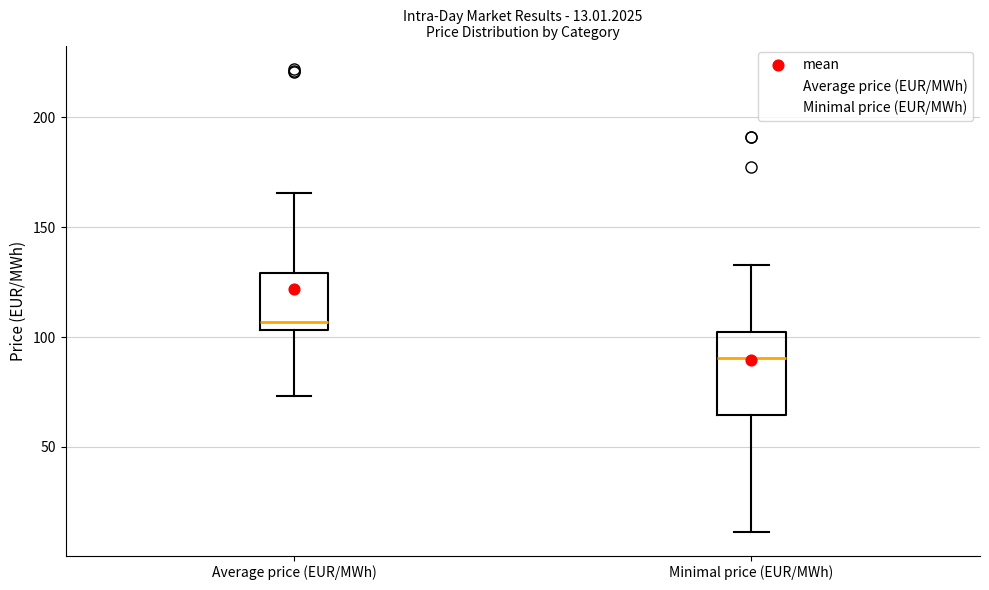

Which box is the tallest, from its lower edge to its upper edge?

Minimal price (EUR/MWh)